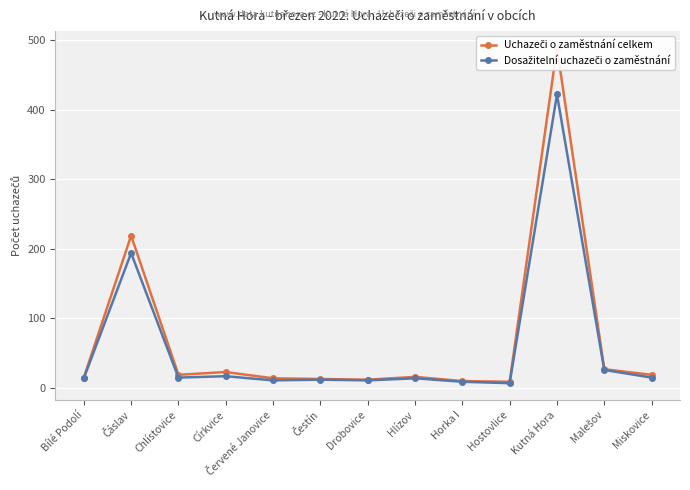

At how many categories does at least one series exceed 420?

1